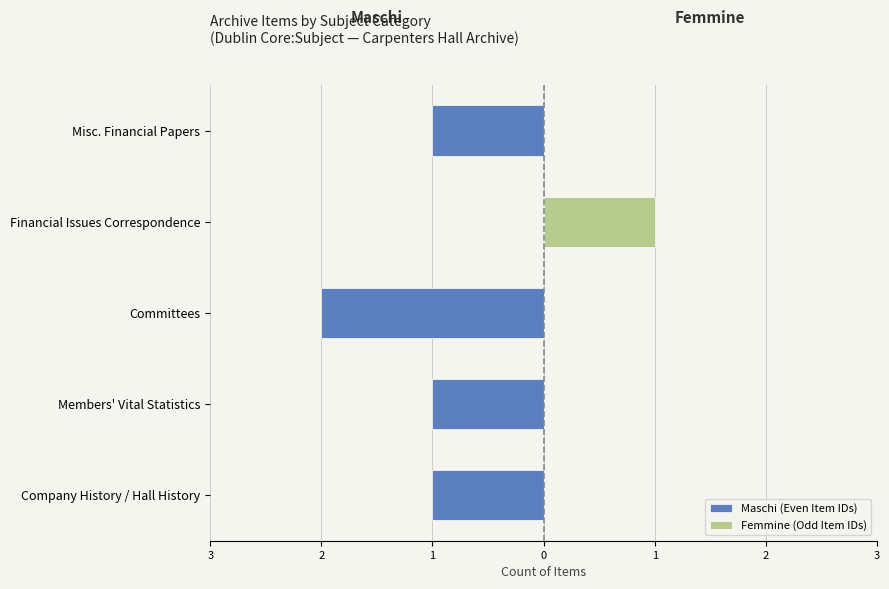

Which has a higher value, Misc. Financial Papers or Company History / Hall History?

Misc. Financial Papers